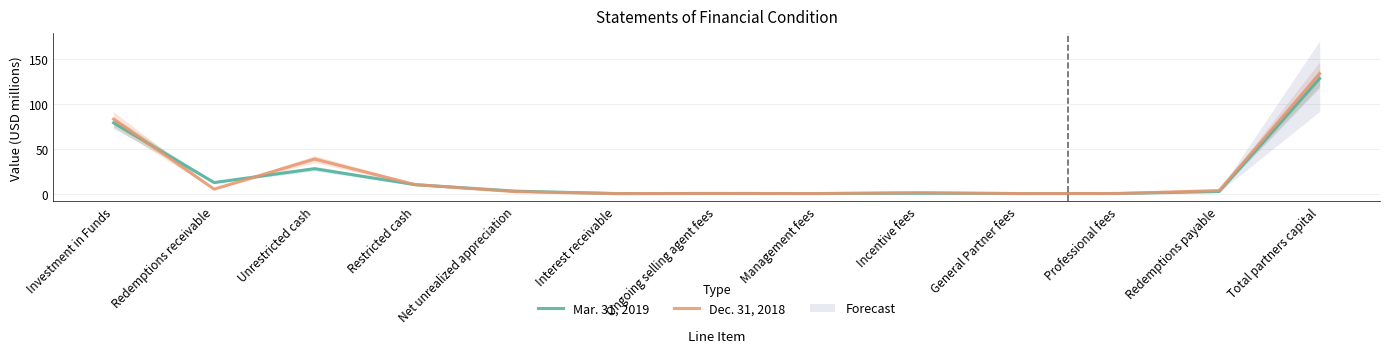

How many values in the Dec. 31, 2018 series exceed 2?

7